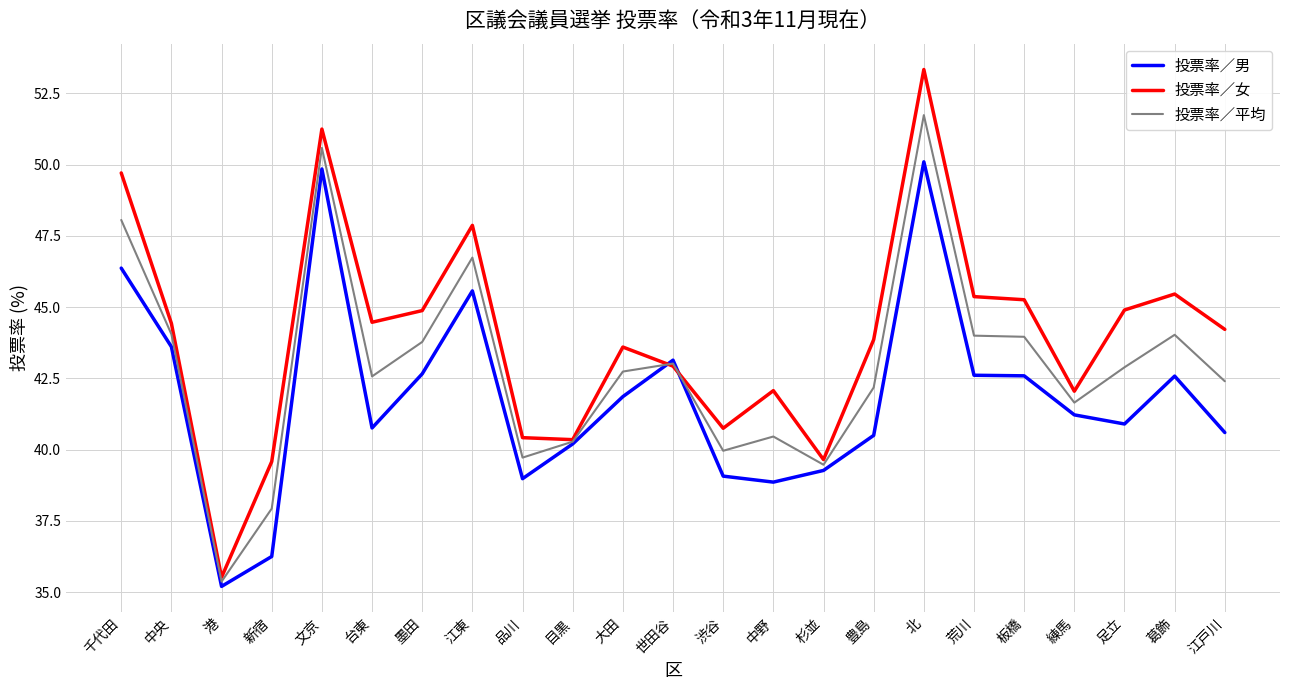

What is the minimum value for 投票率／平均?

35.4